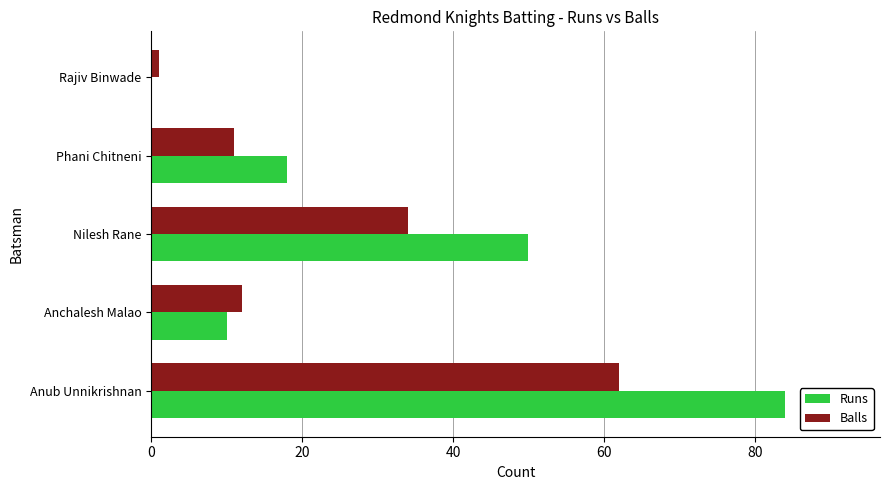

Between Anchalesh Malao and Rajiv Binwade, which series saw the biggest shift?

Balls